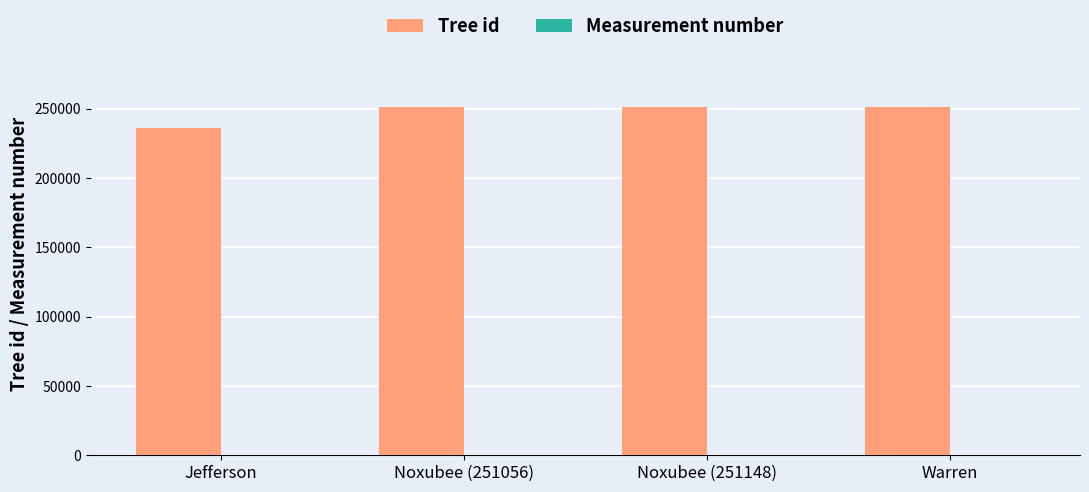

True or false: Tree id has a value of 235999 at Jefferson.

True